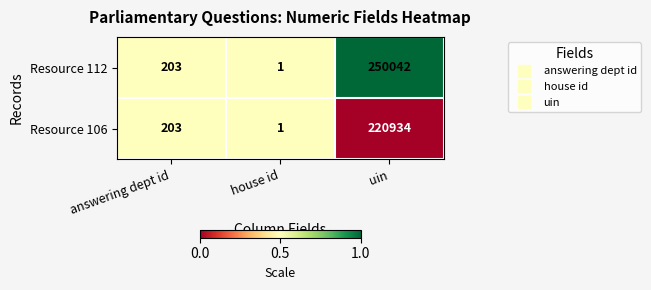

Count the number of categories in the chart.

3